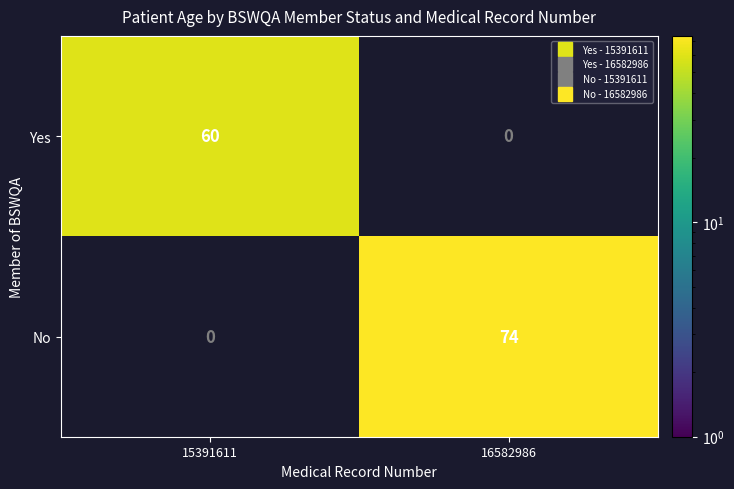

Rank the categories by Yes value from highest to lowest.

15391611, 16582986